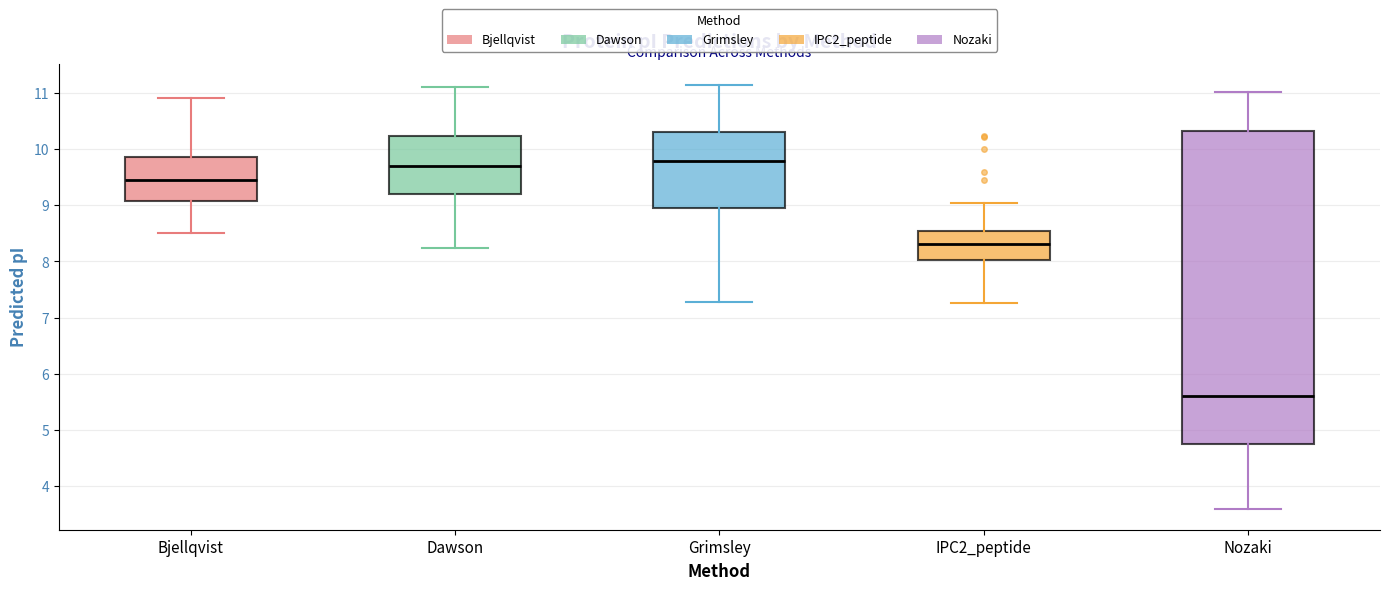

Comparing the boxes themselves (not the whiskers), which one is the tallest?

Nozaki